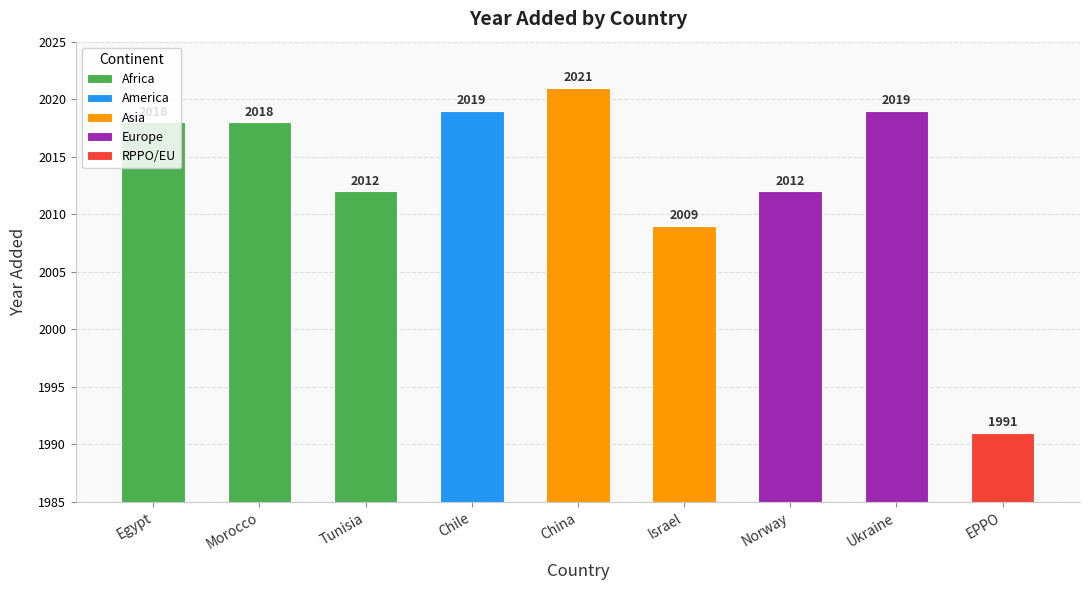

What is the smallest value displayed?

1991